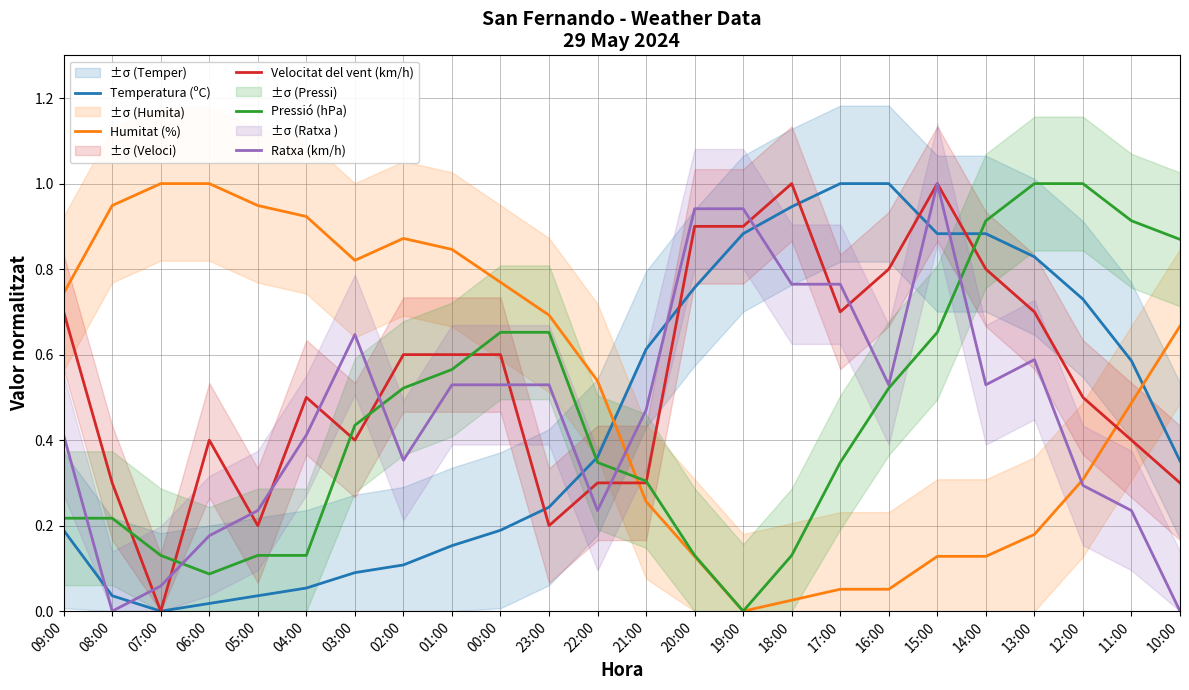

True or false: Velocitat del vent (km/h) has a value of 0.5 at 12:00.

True